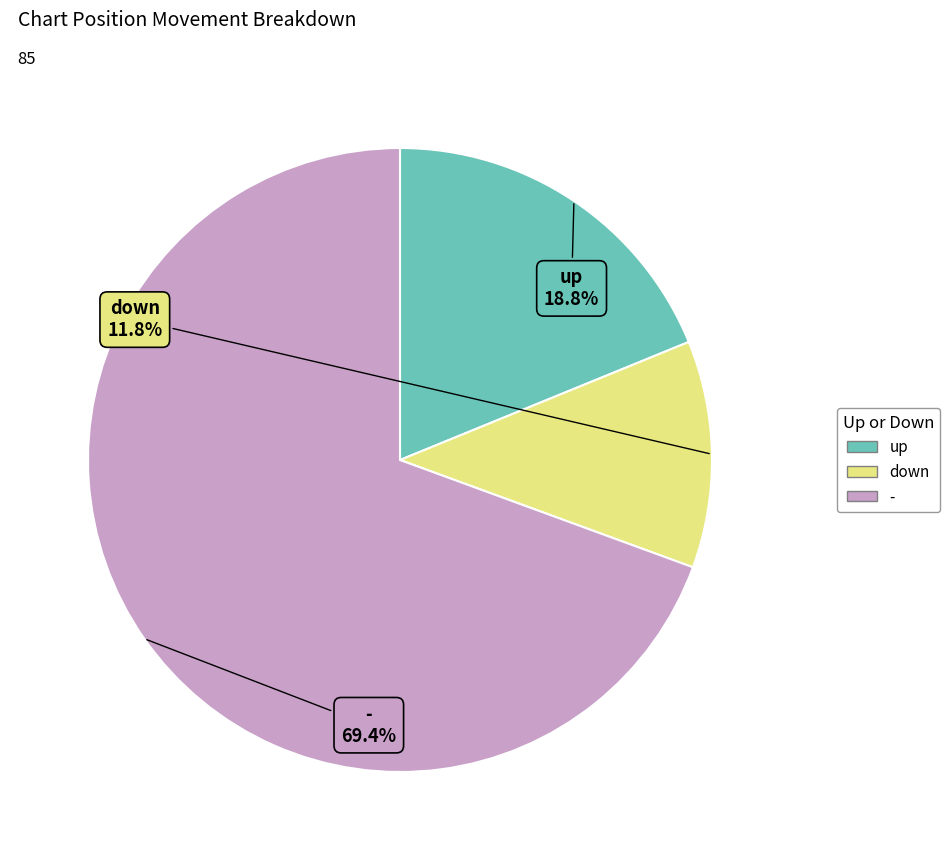

To the nearest percent, what is the average slice percentage?

33%